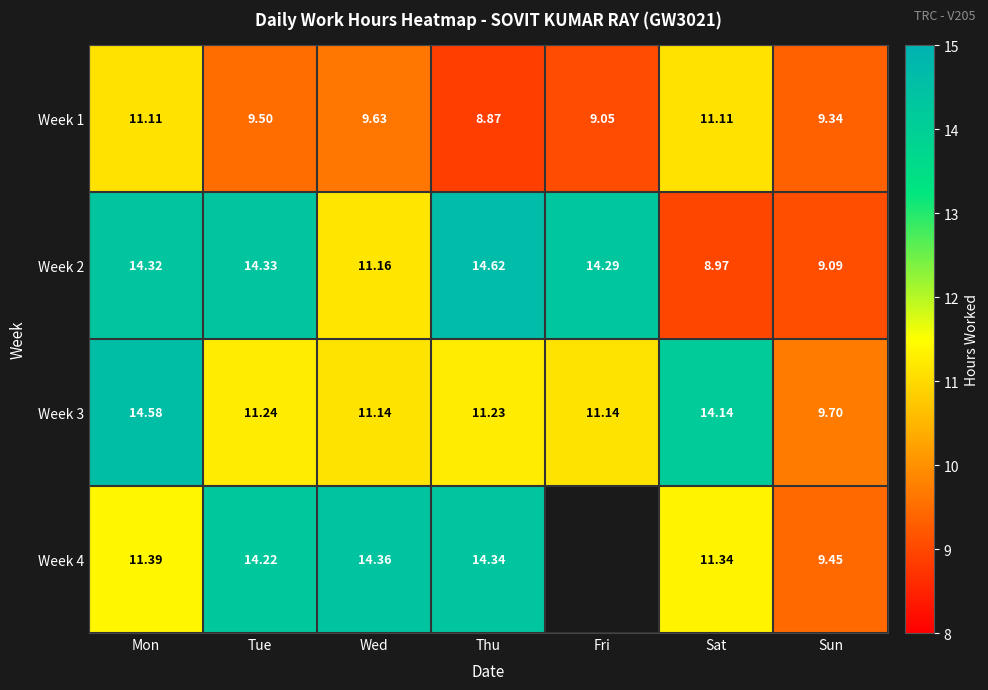

Where is Week 2 nearest to the value 11?

Wed